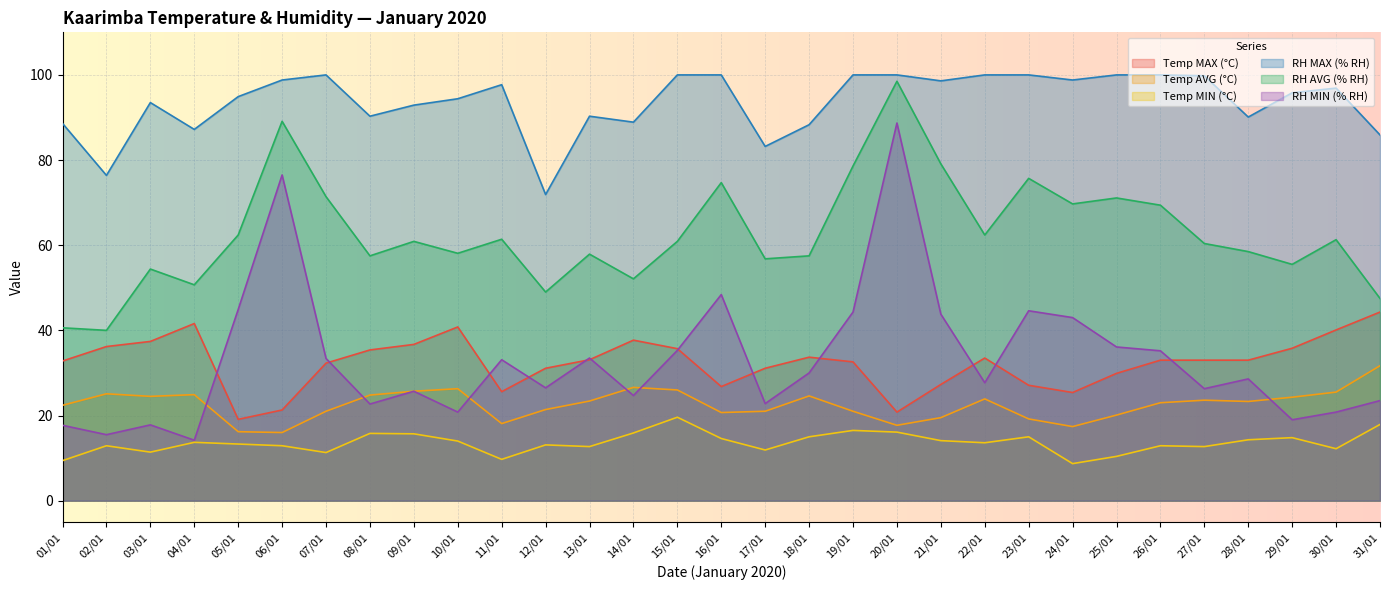

The Temp MIN (°C) series shows 6.6 at 04/01. True or false?

False